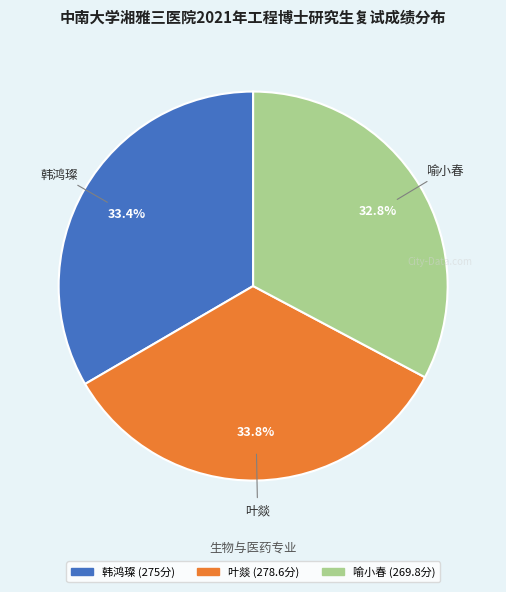

Which category has the smallest portion of the pie?

喻小春